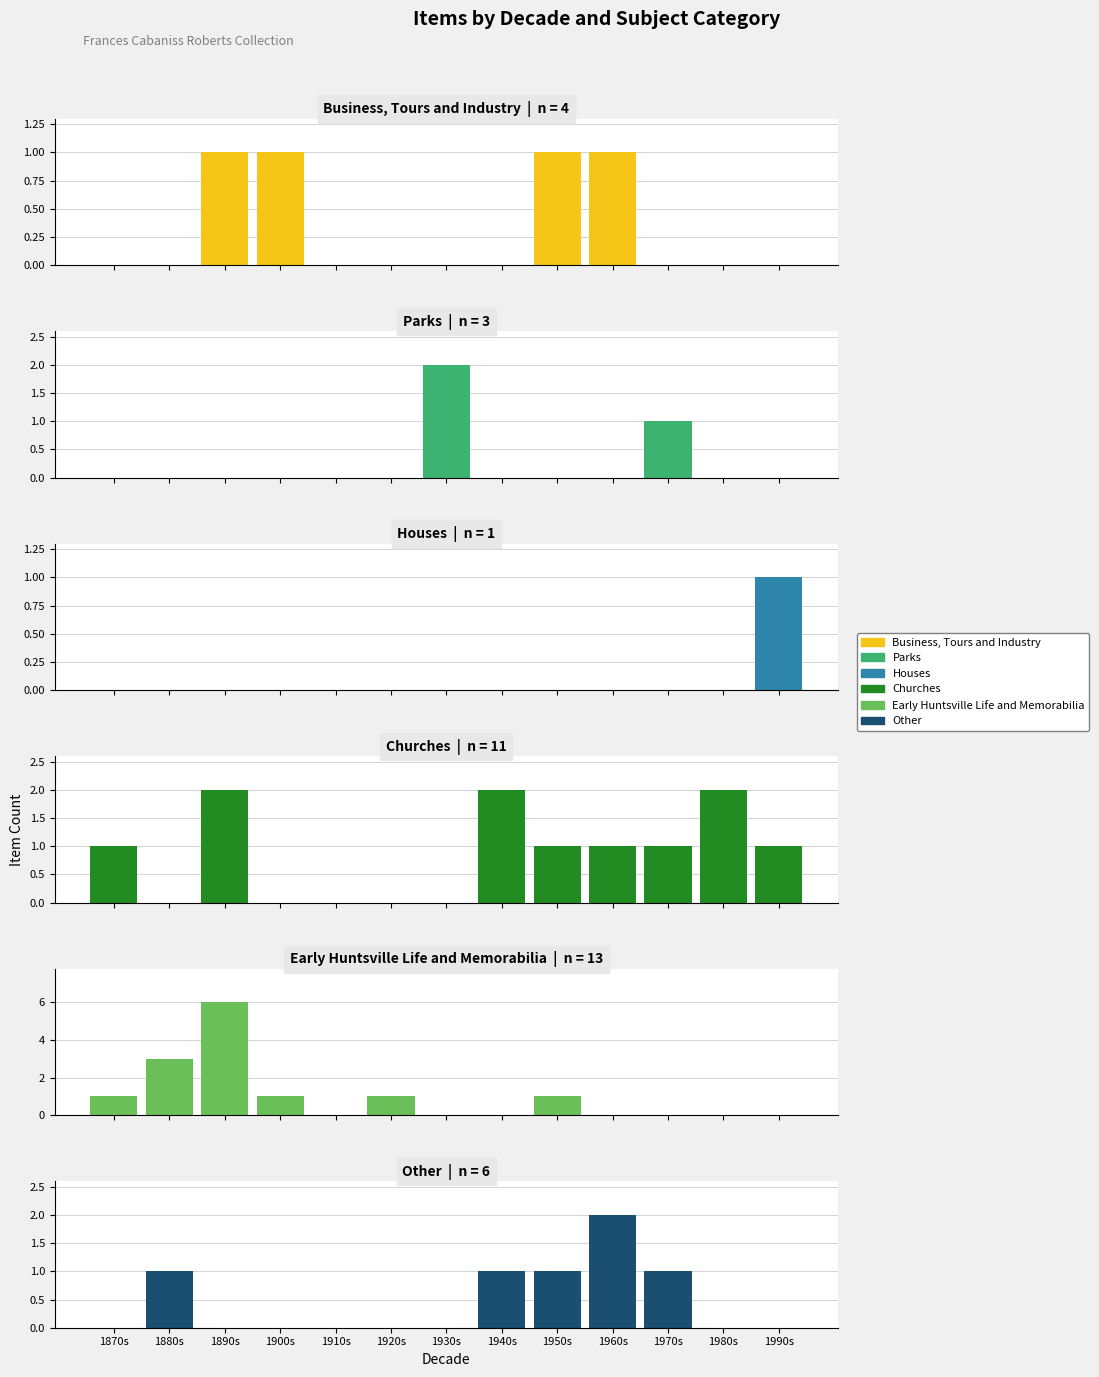

What is the average value of the Early Huntsville Life and Memorabilia series?

1